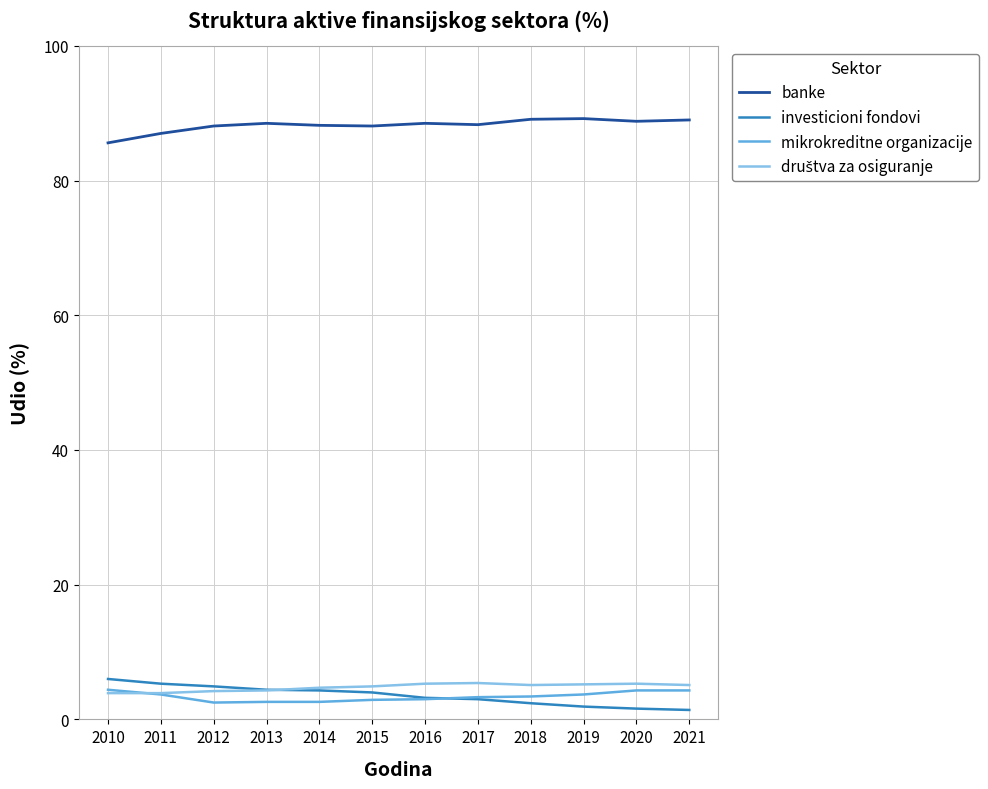

What is the highest value of the mikrokreditne organizacije series?

4.4